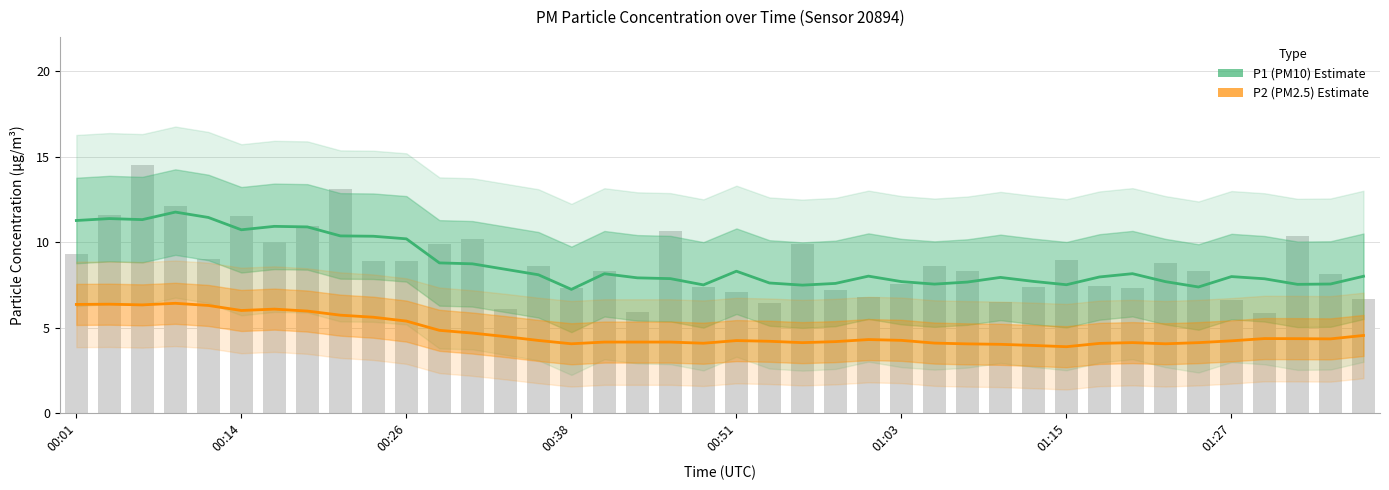

What is the minimum value shown in the chart?

3.9